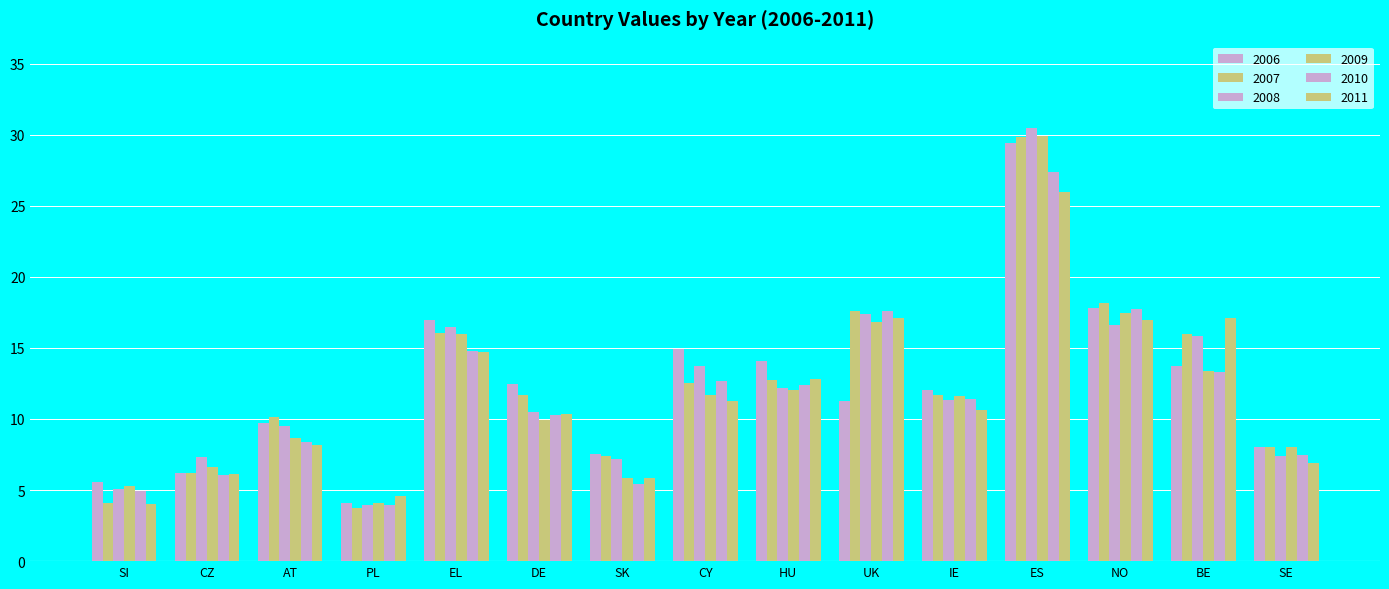

Which has a higher value, SE or DE?

DE